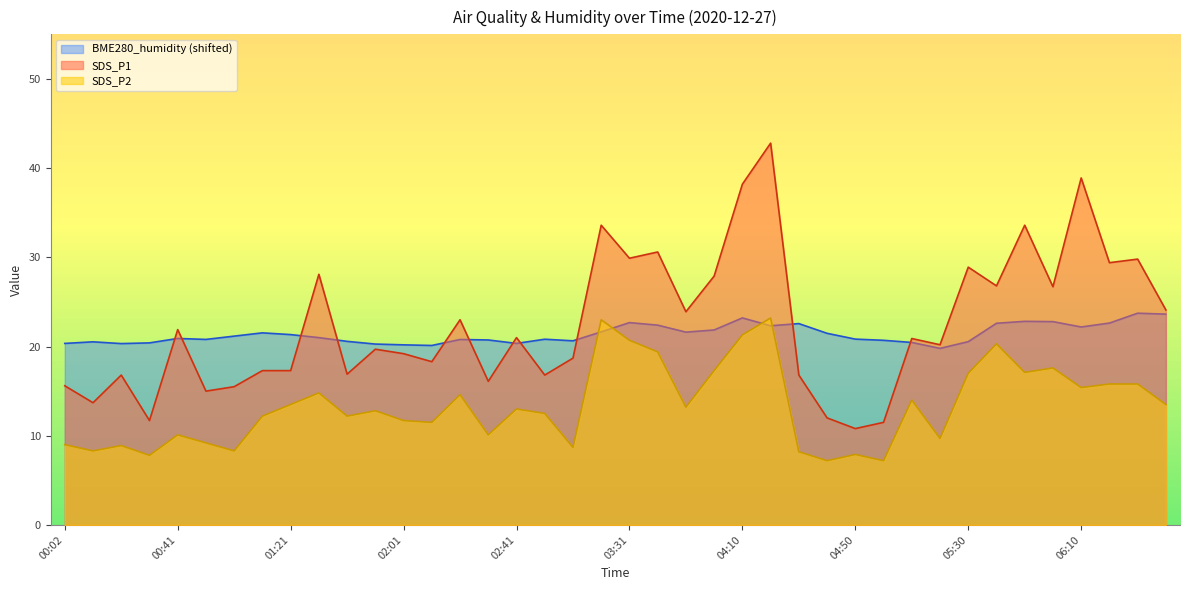

Reading right to left, list all the values displayed in this chart.

SDS_P1: 24.1	29.8	29.4	38.9	26.7	33.6	26.8	28.9	20.2	20.9	11.5	10.8	12.0	16.8	42.8	38.2	27.9	23.9	30.6	29.9	33.6	18.7	16.8	21.0	16.1	23.0	18.3	19.2	19.7	16.9	28.1	17.3	17.3	15.5	15.0	21.9	11.7	16.8	13.7	15.6
SDS_P2: 13.5	15.8	15.8	15.4	17.6	17.1	20.3	17.0	9.7	14.0	7.2	7.9	7.2	8.2	23.2	21.3	17.3	13.2	19.4	20.7	23.0	8.7	12.5	13.0	10.1	14.6	11.5	11.7	12.8	12.2	14.8	13.5	12.2	8.3	9.2	10.1	7.8	8.9	8.3	9.0
BME280_humidity: 23.6	23.7	22.6	22.2	22.8	22.8	22.6	20.5	19.8	20.5	20.7	20.8	21.5	22.6	22.3	23.2	21.9	21.6	22.4	22.7	21.6	20.6	20.8	20.4	20.7	20.8	20.1	20.2	20.3	20.6	21.0	21.3	21.5	21.2	20.8	20.9	20.4	20.3	20.5	20.3